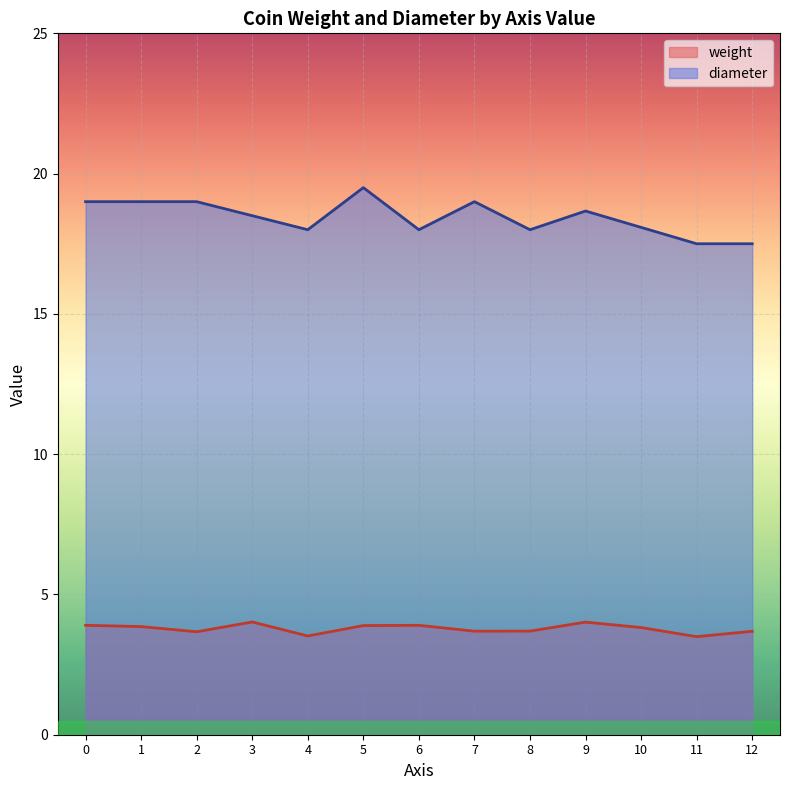

List the series in order of their peak value, lowest first.

weight, diameter